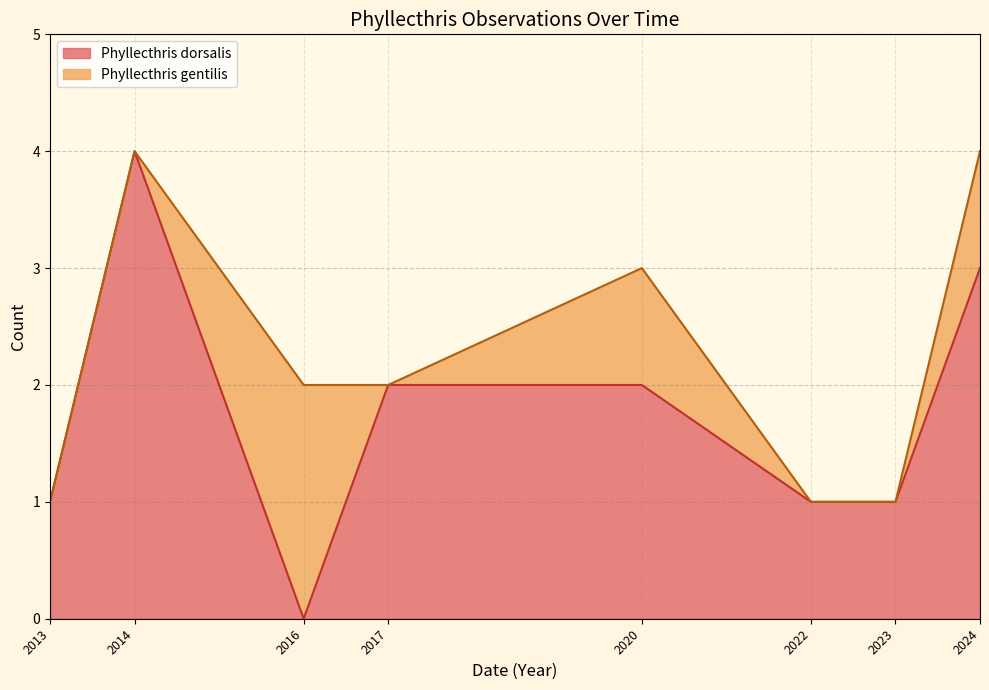

What is the difference between the second highest and minimum values in the Phyllecthris dorsalis series?

3